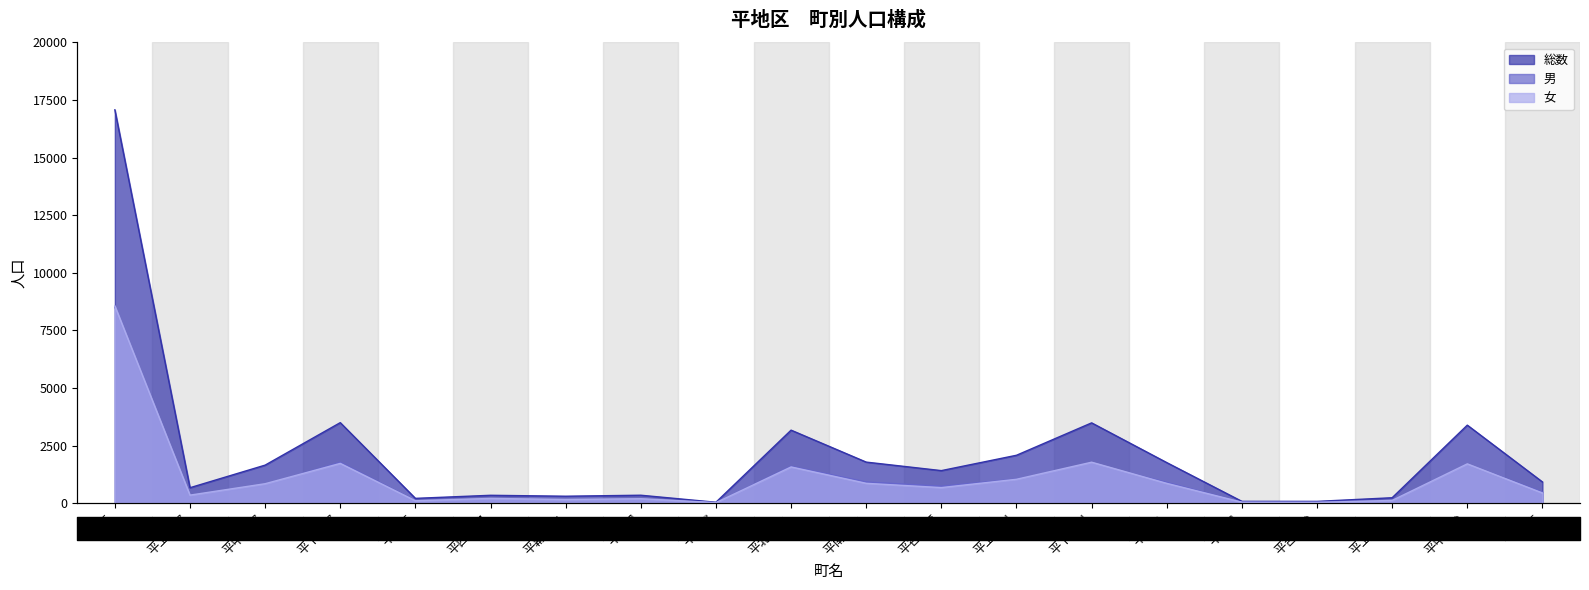

At how many categories does at least one series exceed 15449?

1